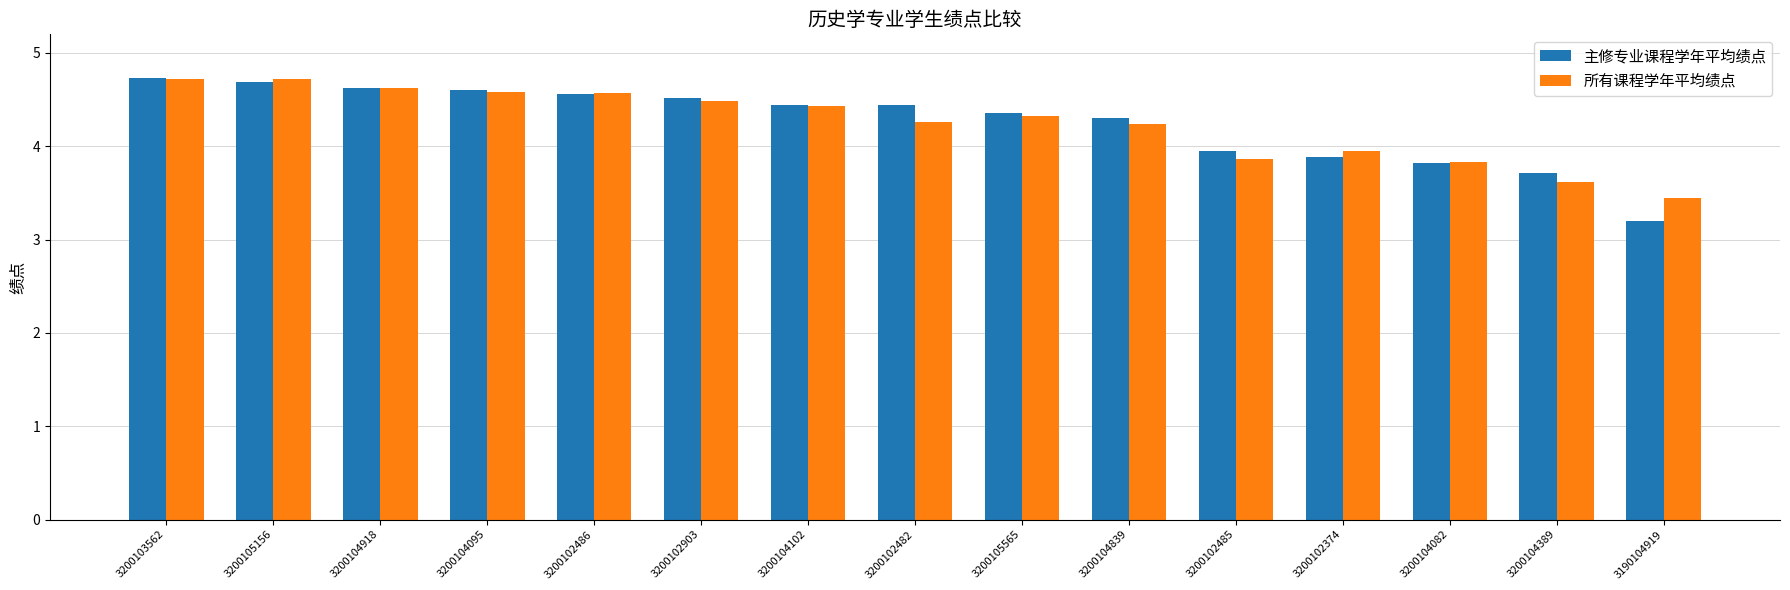

How many data points in 所有课程学年平均绩点 are above 4?

10